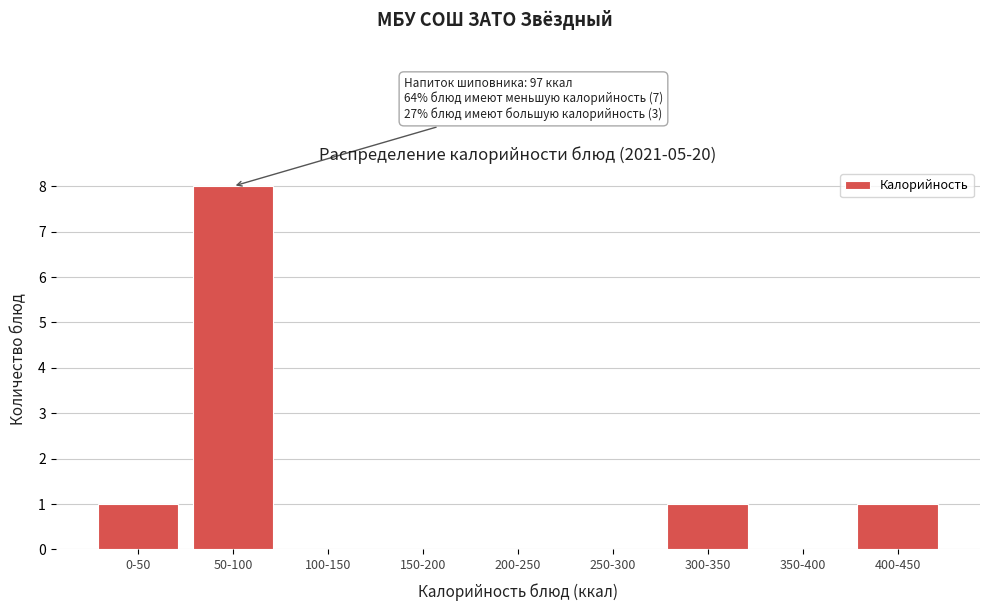

Reading left to right, transcribe all the data shown in this chart.

0-50=1	50-100=8	100-150=0	150-200=0	200-250=0	250-300=0	300-350=1	350-400=0	400-450=1